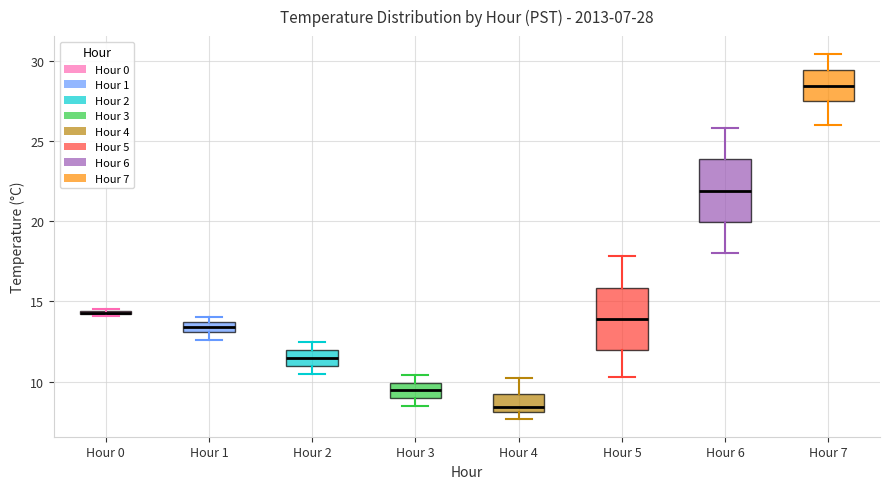

Which box has the lowest median line?

Hour 4